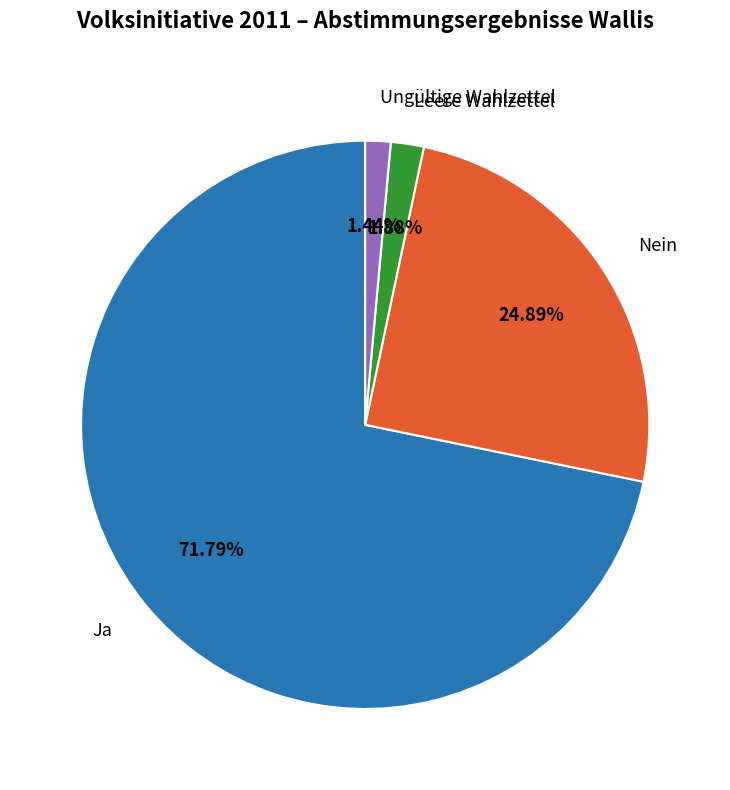

Do Nein and Ungültige Wahlzettel together represent more than half of the pie?

No